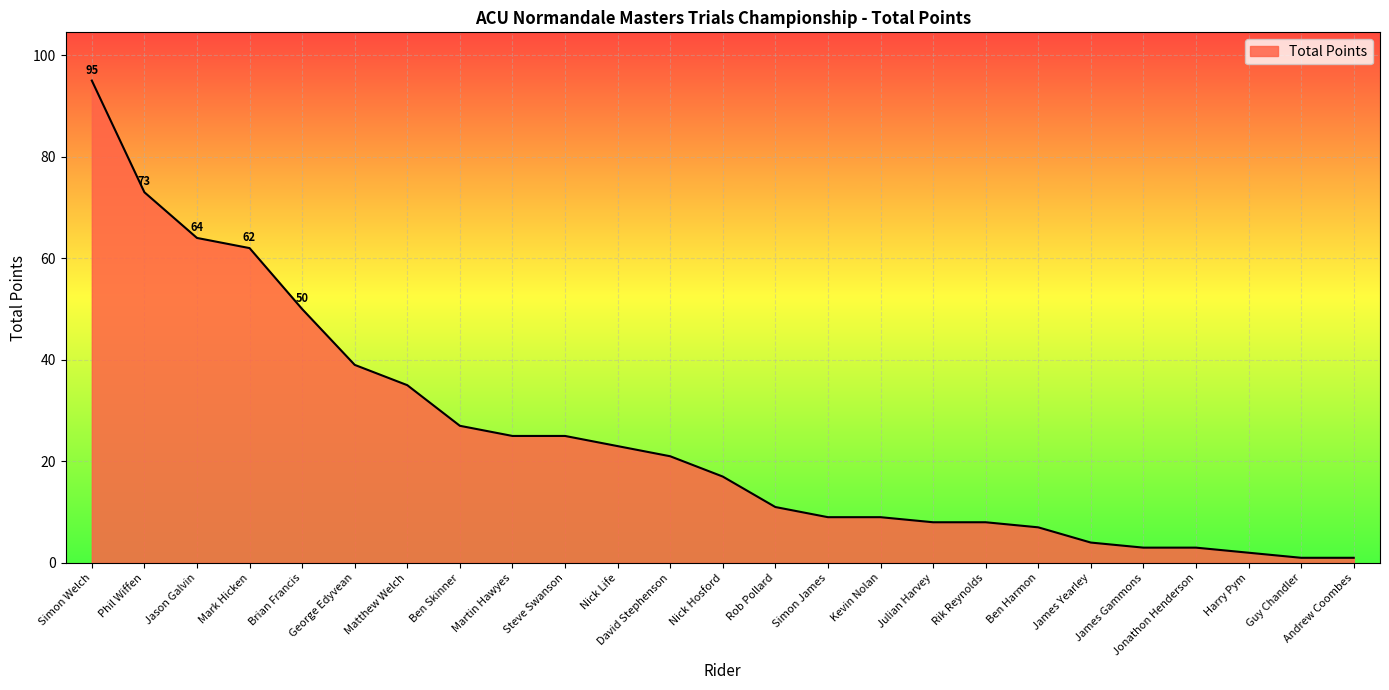

Which category has the highest value across all series?

Simon Welch